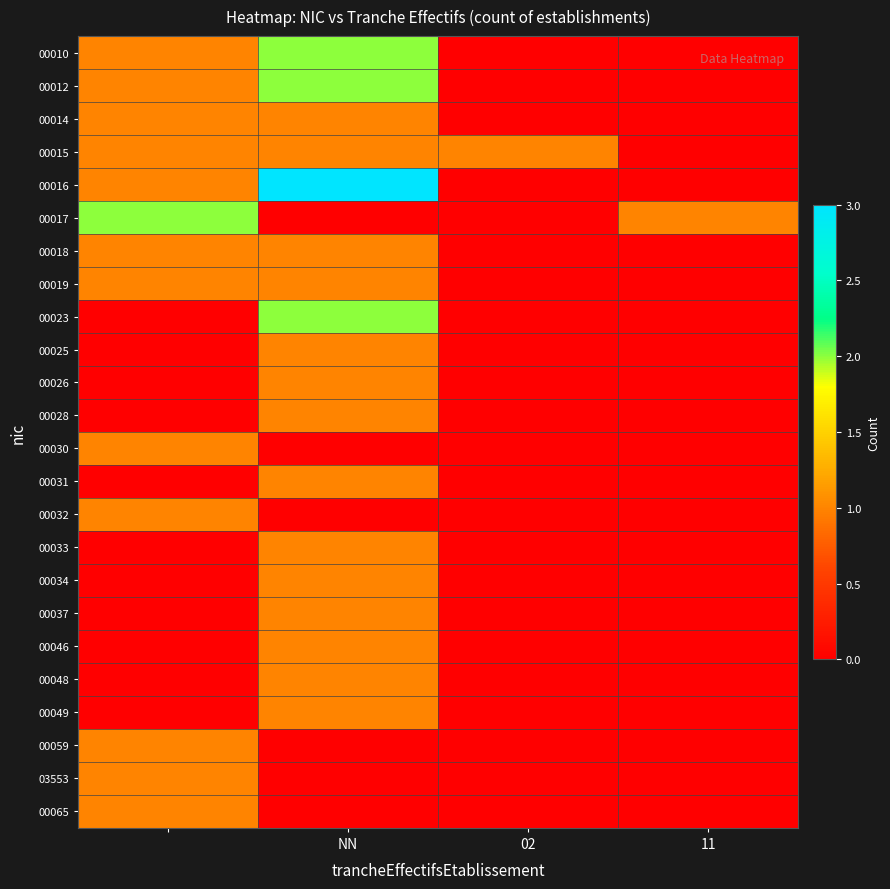

How many data points does each series have?

4